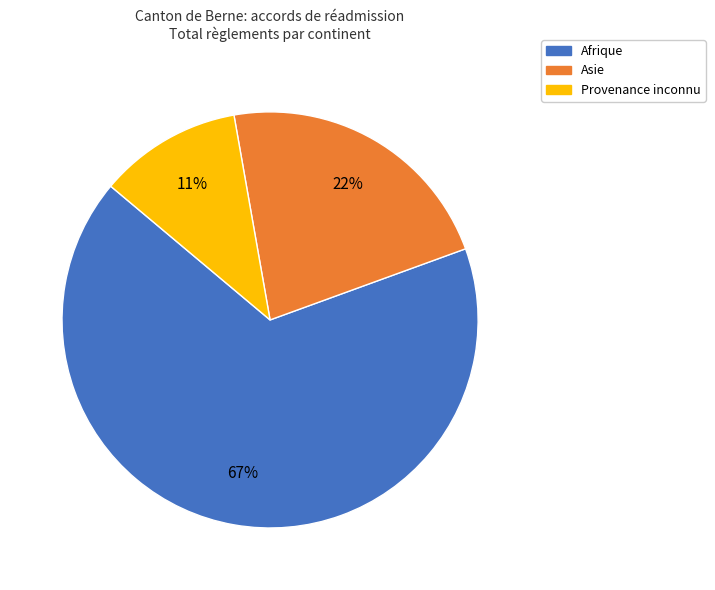

Is there a majority slice in this chart?

Yes